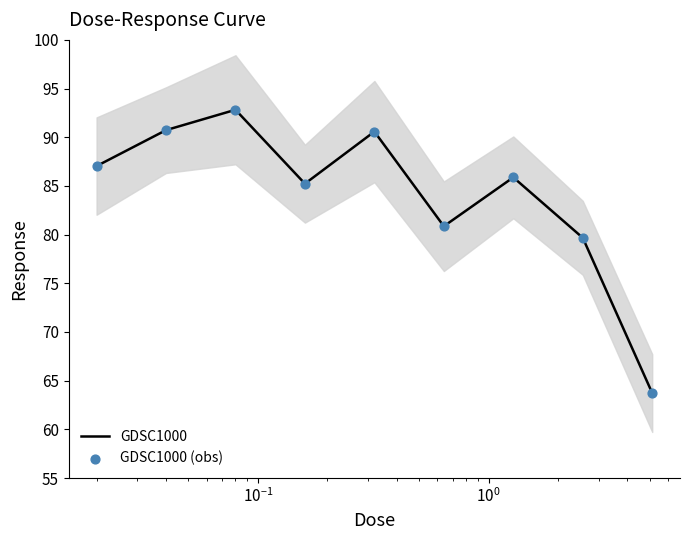

What is the lowest value of the GDSC1000 series?

63.7